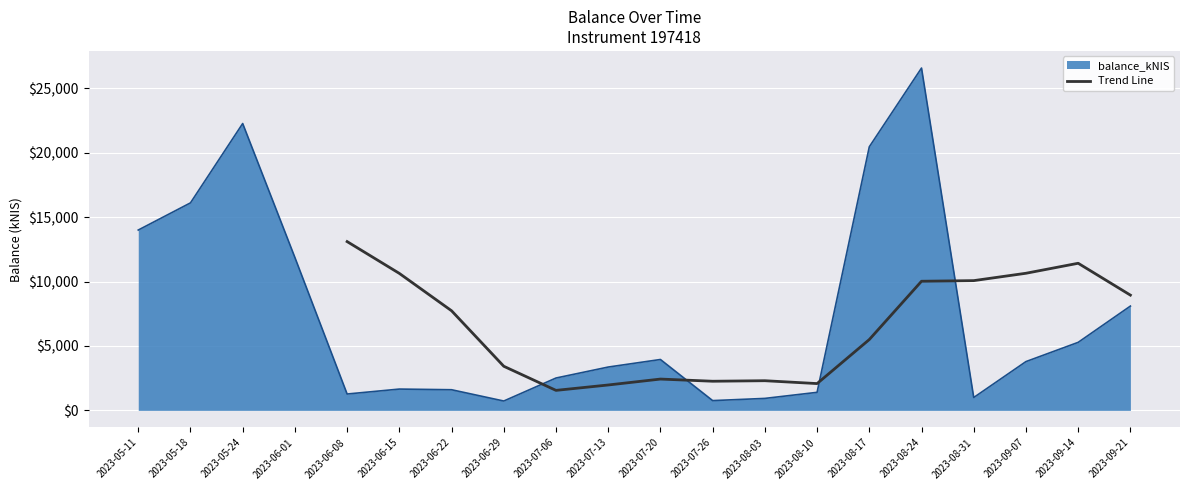

At which label does Trend Line reach its peak?

2023-06-08